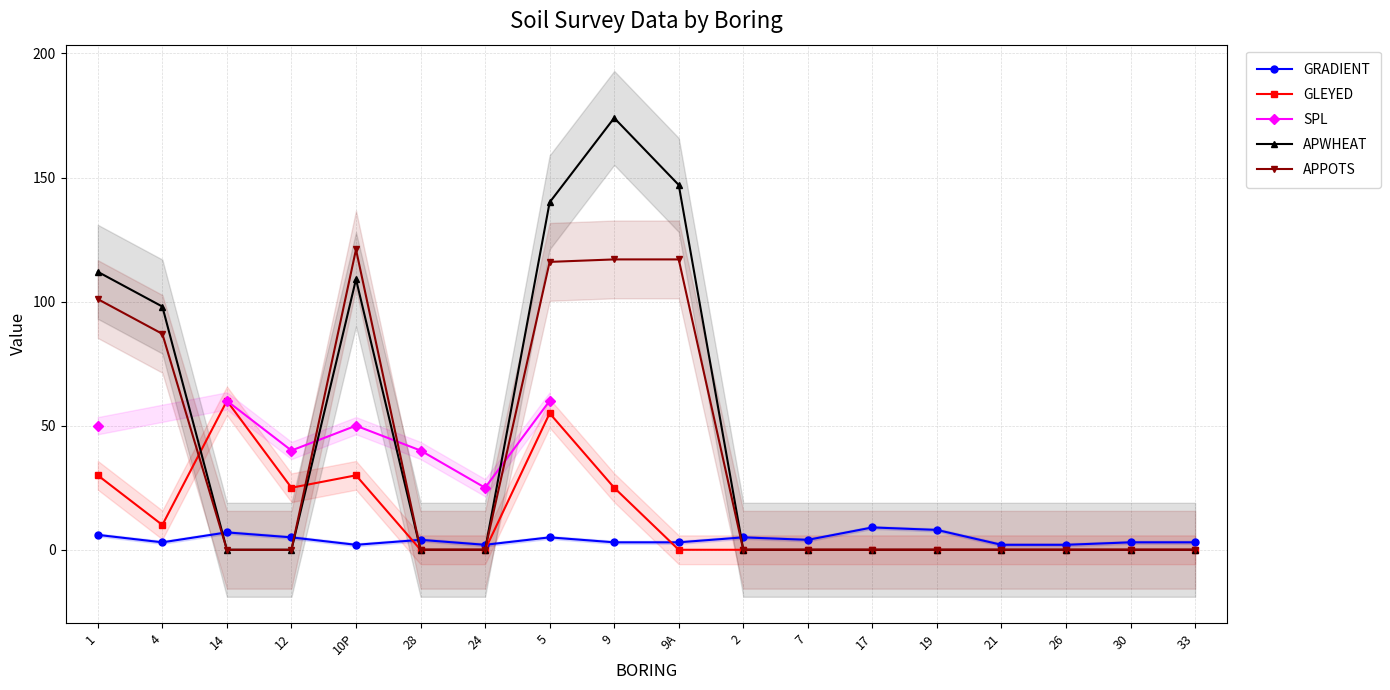

True or false: APWHEAT has more than 1 points higher than both neighbors.

True